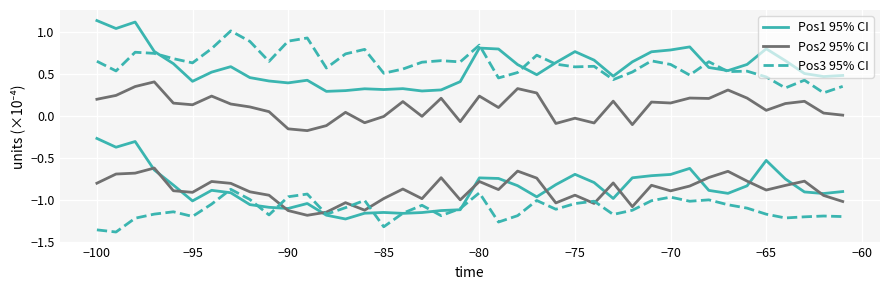

The value of Pos1 95% CI at 18 is -1.1. True or false?

True